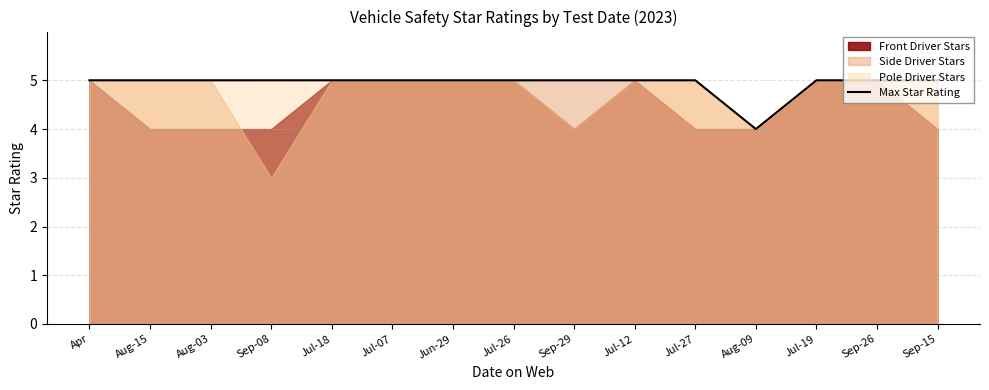

What position from the right is Jul-27?

5